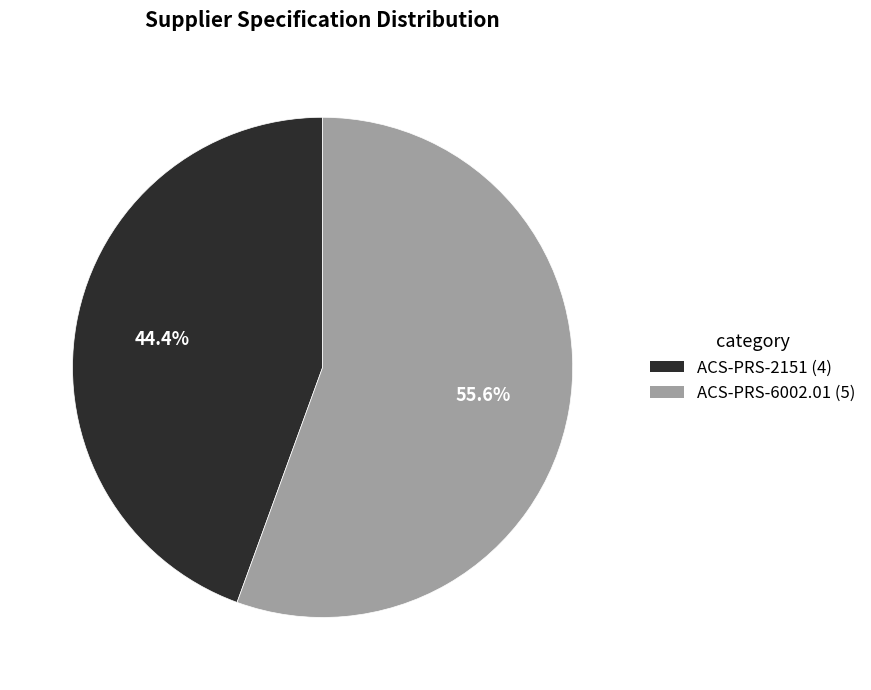

Count the number of slices in the pie.

2